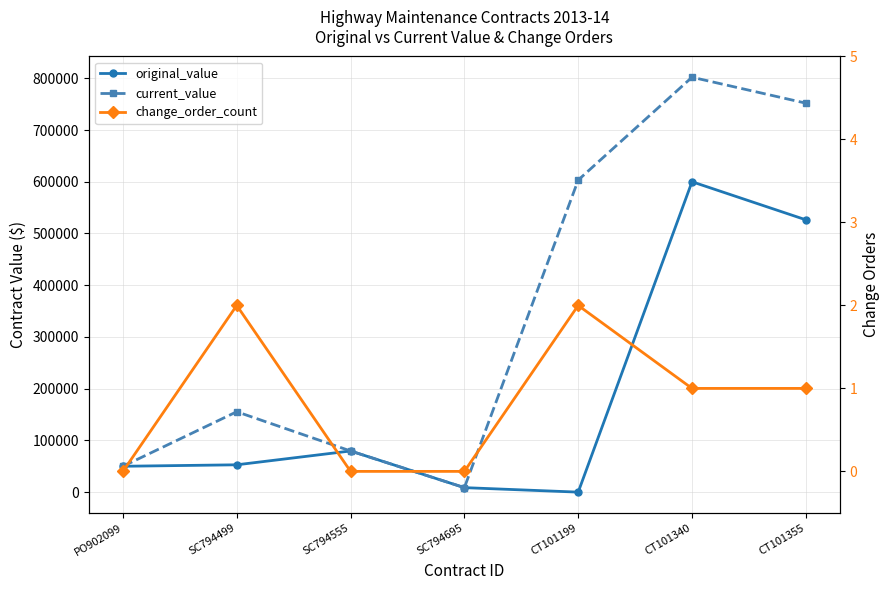

Reading left to right, what are all the values shown in this chart?

original_value: PO902099=50000	SC794499=52820	SC794555=79560	SC794695=8690	CT101199=0	CT101340=599990	CT101355=526410
current_value: PO902099=50000	SC794499=155395	SC794555=79560	SC794695=8690	CT101199=603255	CT101340=802020	CT101355=751910
change_order_count: PO902099=0	SC794499=2	SC794555=0	SC794695=0	CT101199=2	CT101340=1	CT101355=1